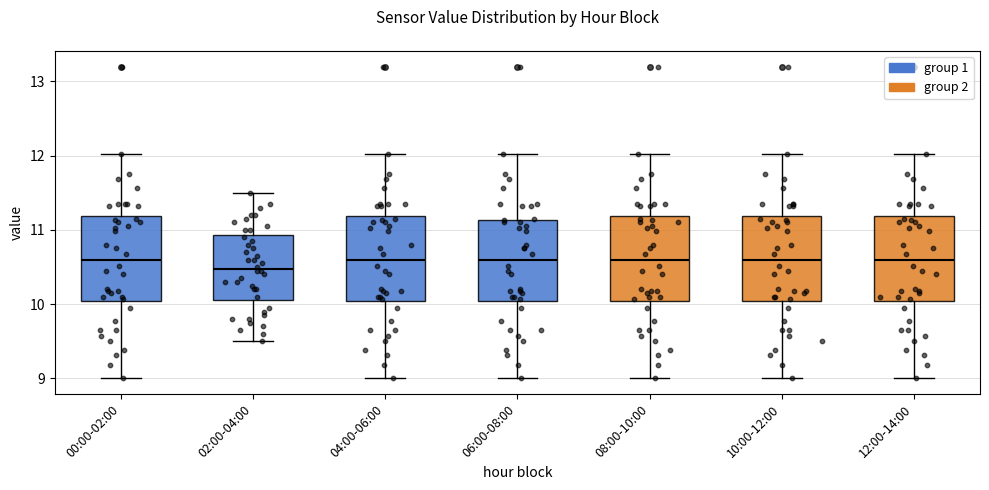

Which box's median line is the lowest?

02:00-04:00